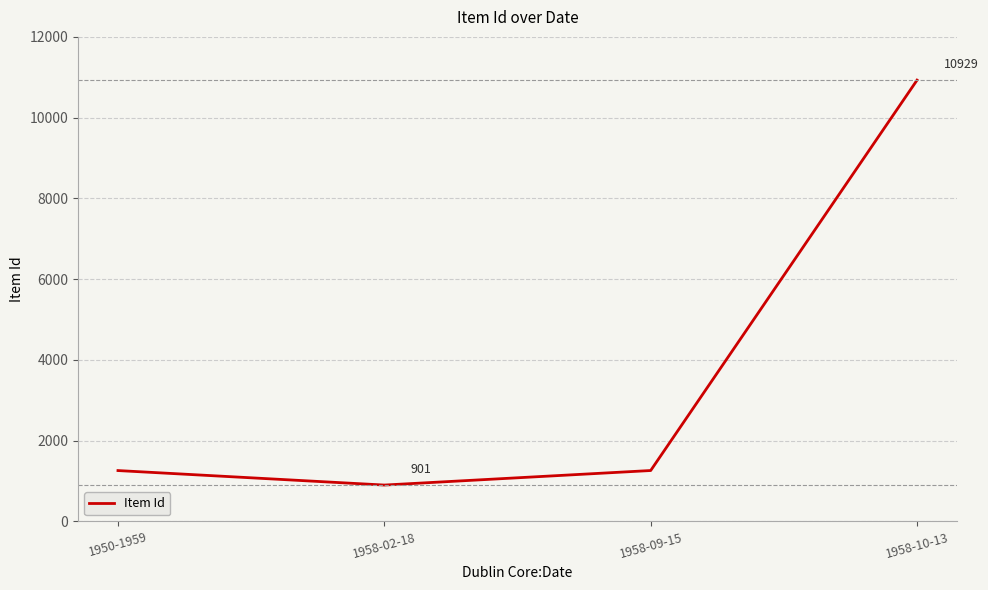

How many lines are shown in the chart?

1